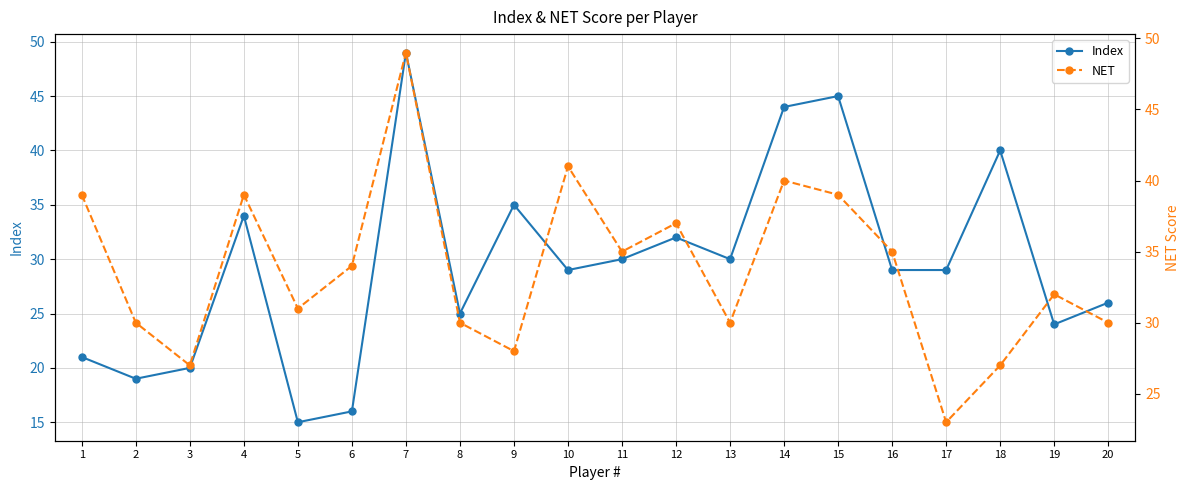

Which label corresponds to the smallest value in the chart?

5